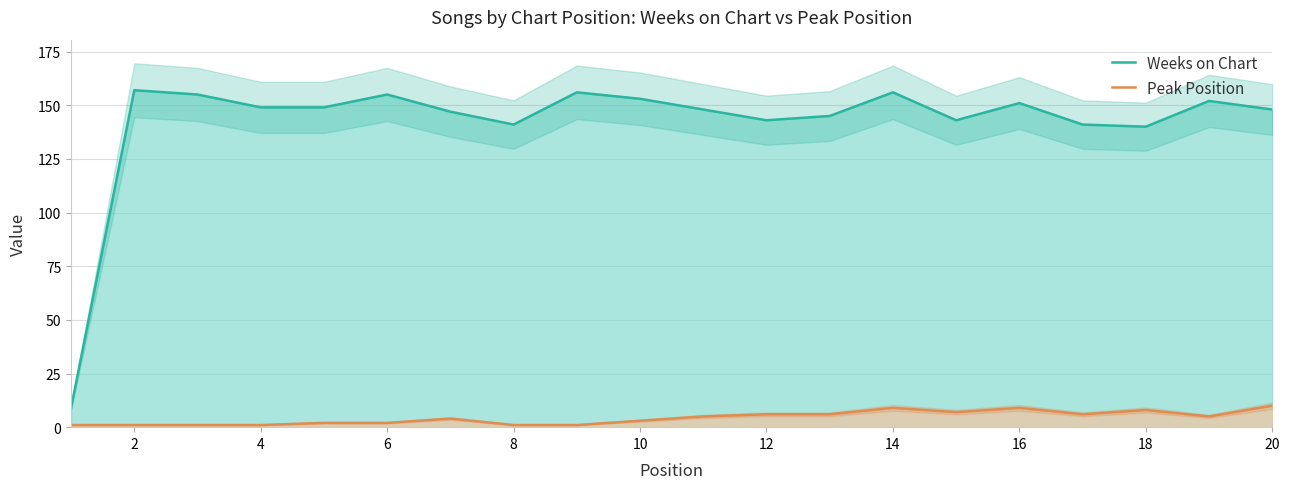

True or false: Weeks on Chart has more than 2 interior local peaks.

True